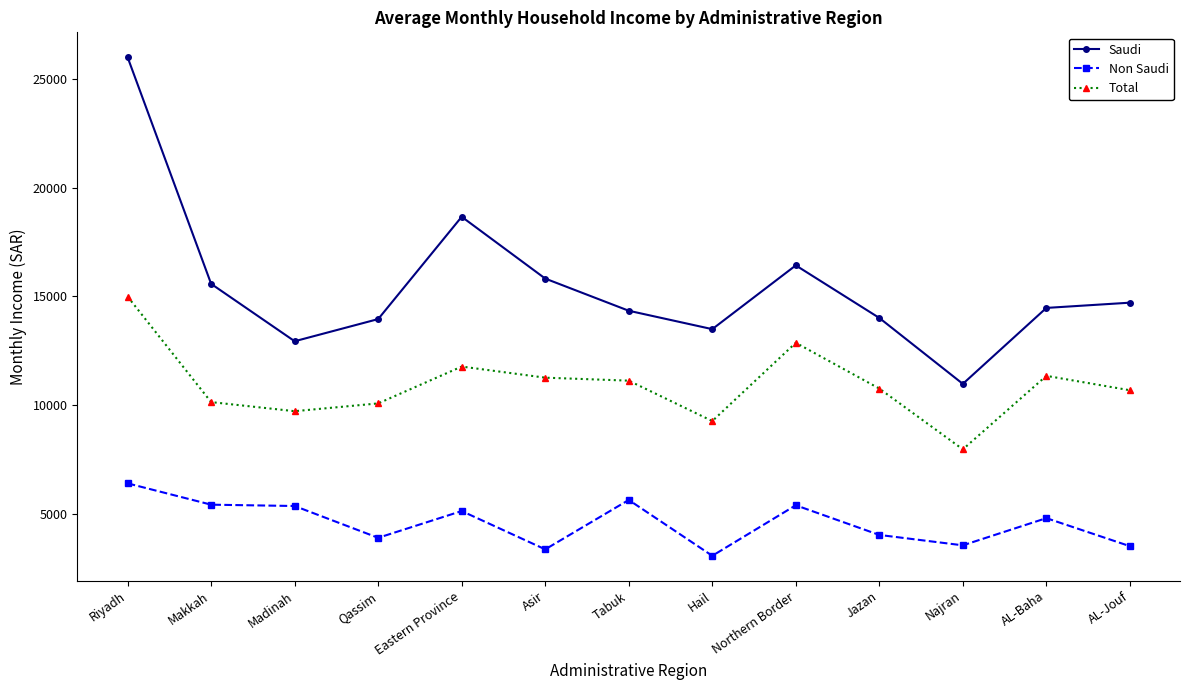

Rank the series by their average value, from highest to lowest.

Saudi, Total, Non Saudi